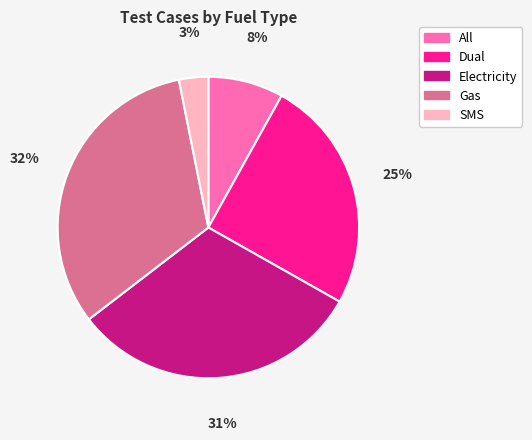

True or false: Gas accounts for 21% of the total.

False